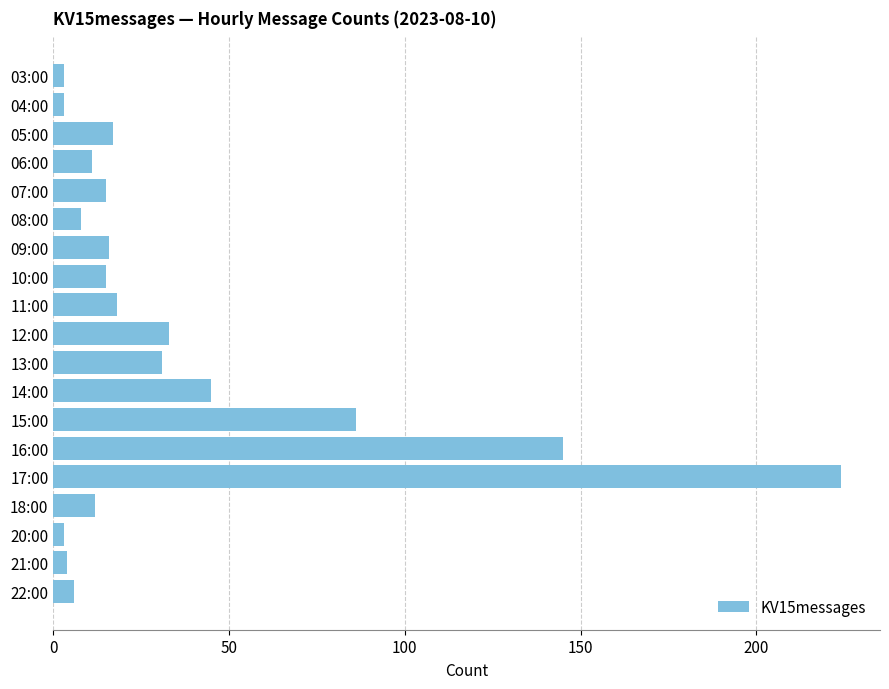

Count the number of data series in this chart.

1